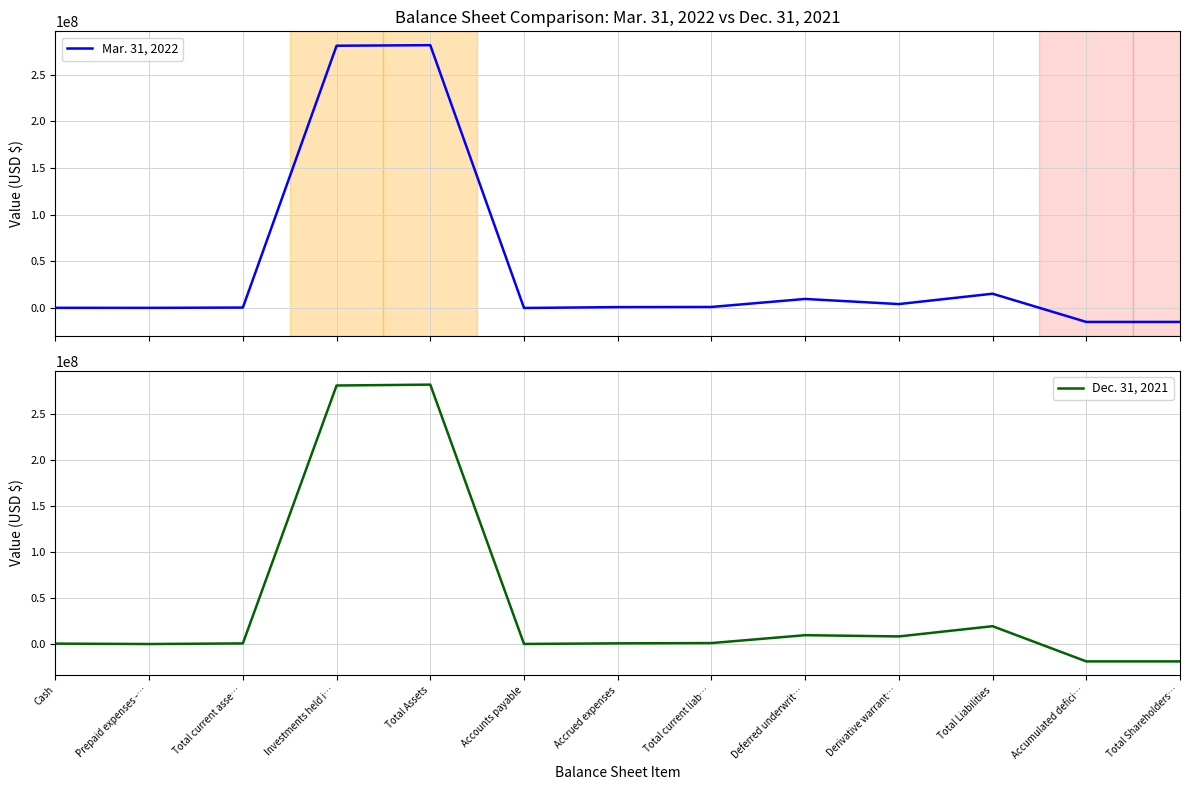

What is the difference between the maximum and minimum values in the Mar. 31, 2022 series?

296460434